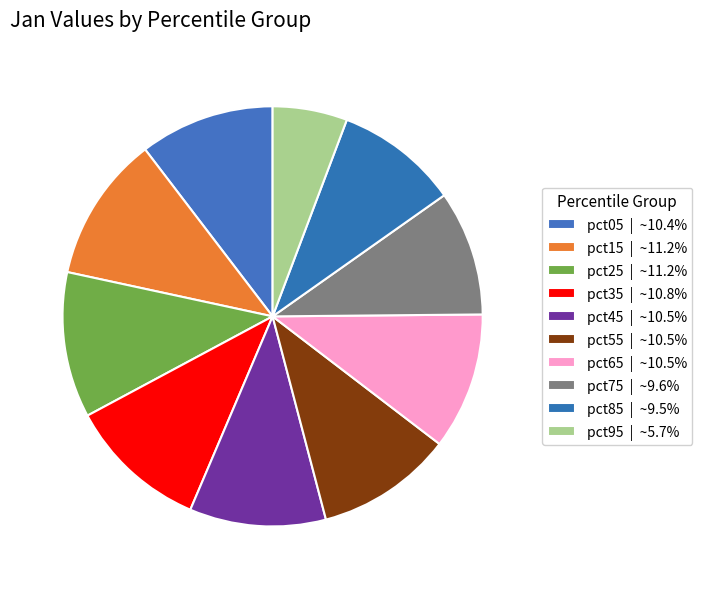

What is the largest slice in the pie chart?

pct15